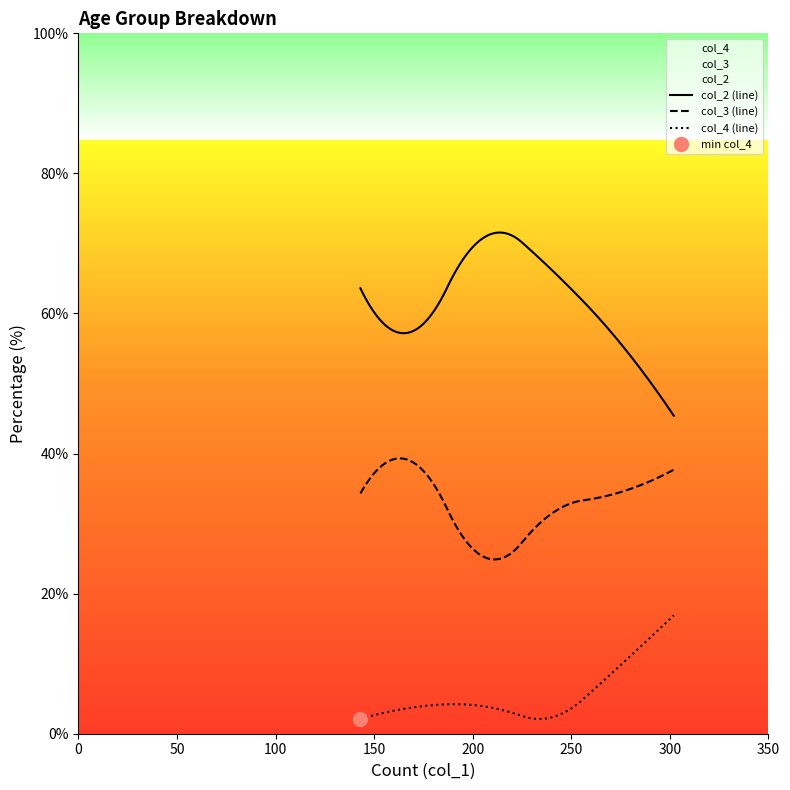

True or false: col_4 and col_2 cross at least once.

False